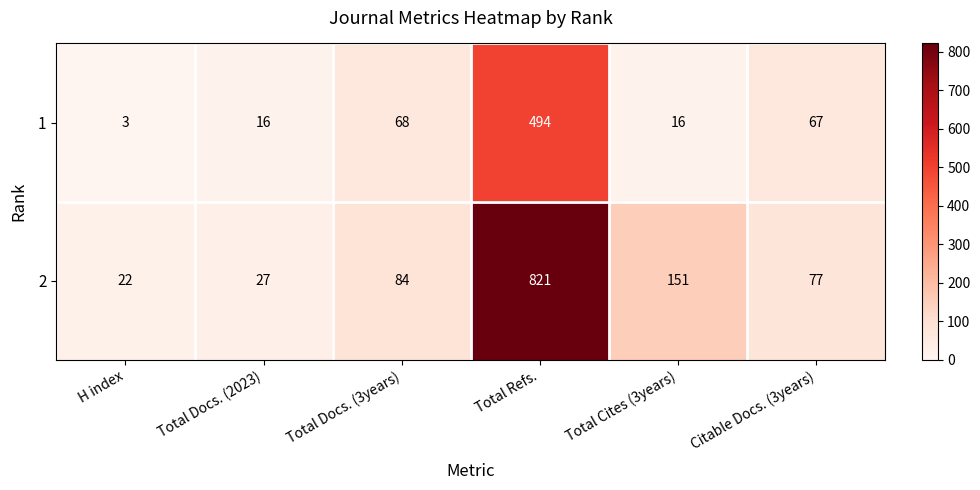

What is the difference between the maximum and minimum values in the 1 series?

491